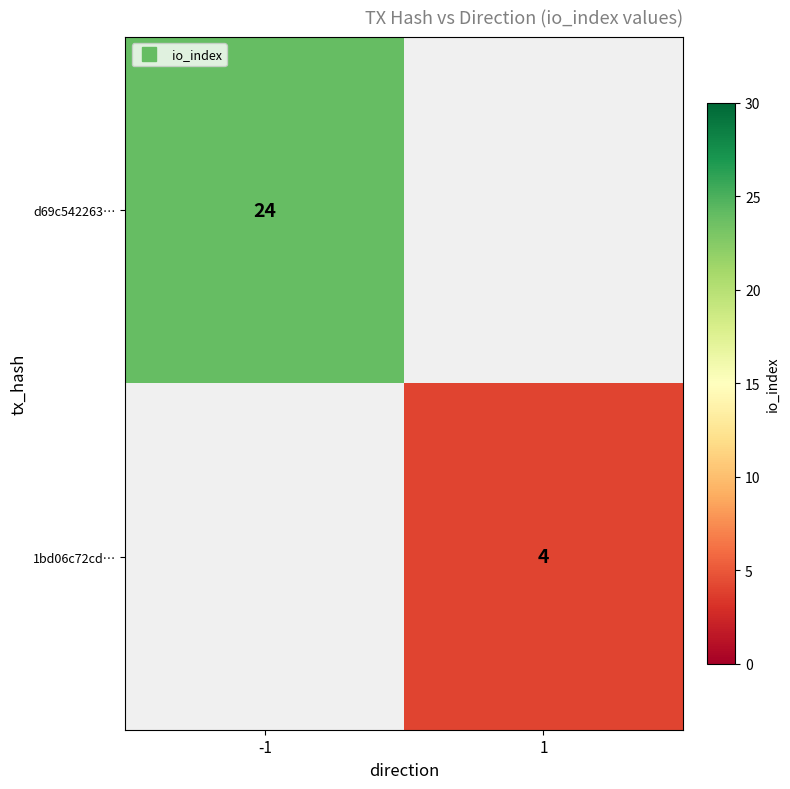

What is the maximum value shown in the chart?

24.0